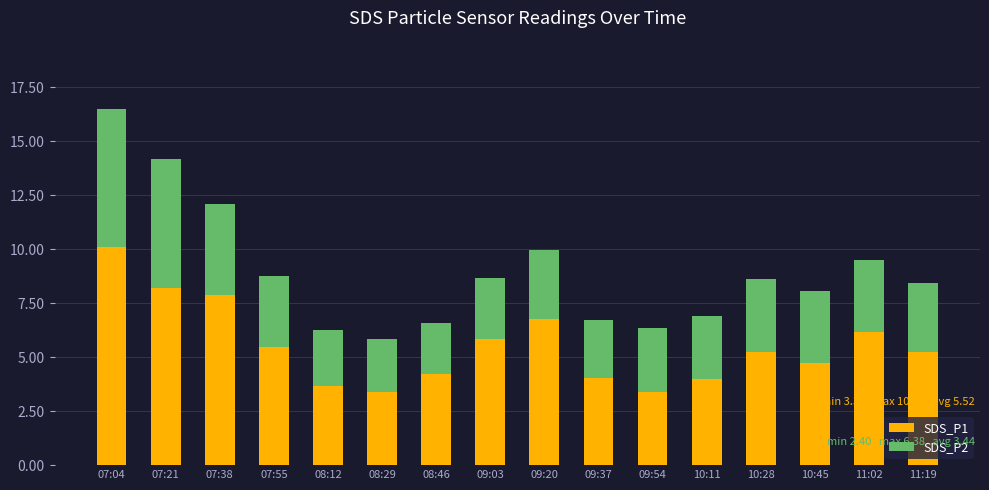

What is the highest value of the SDS_P1 series?

10.1